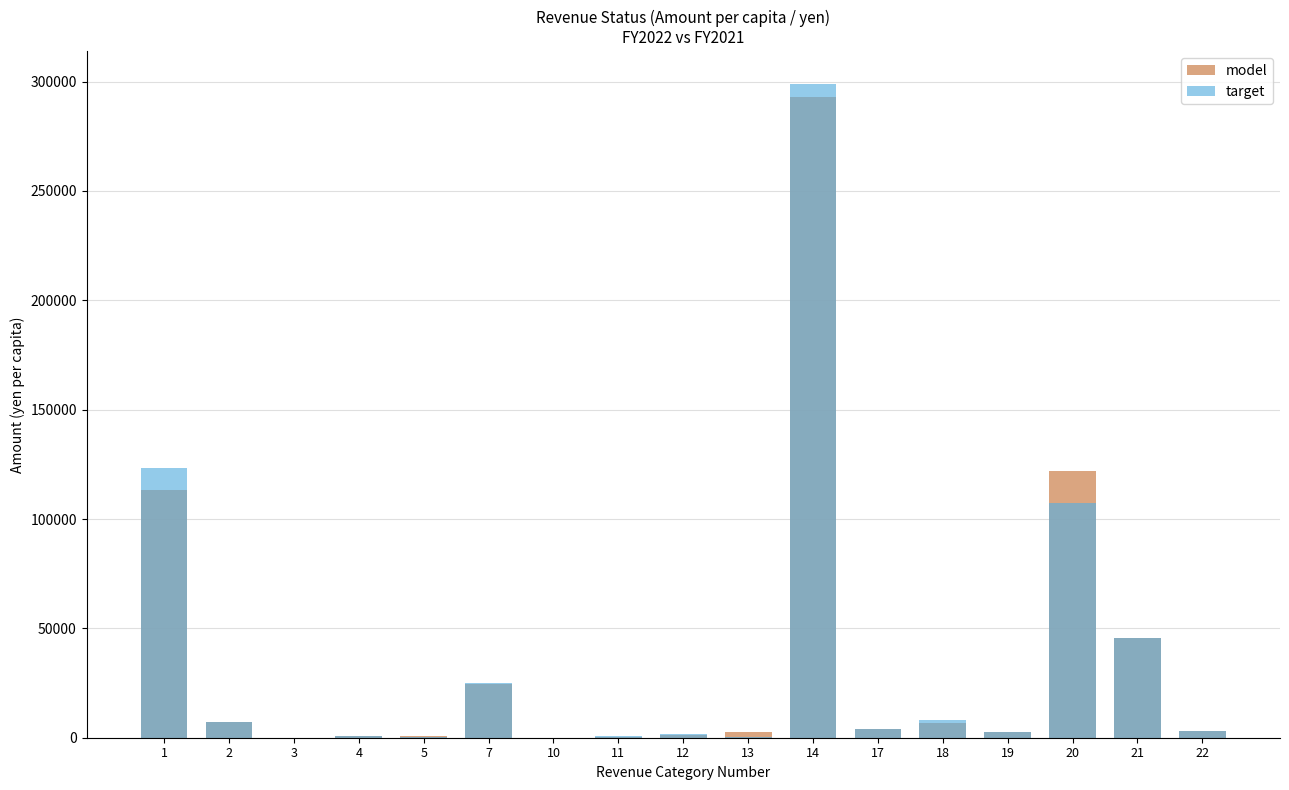

Which series has the largest total across all categories?

target